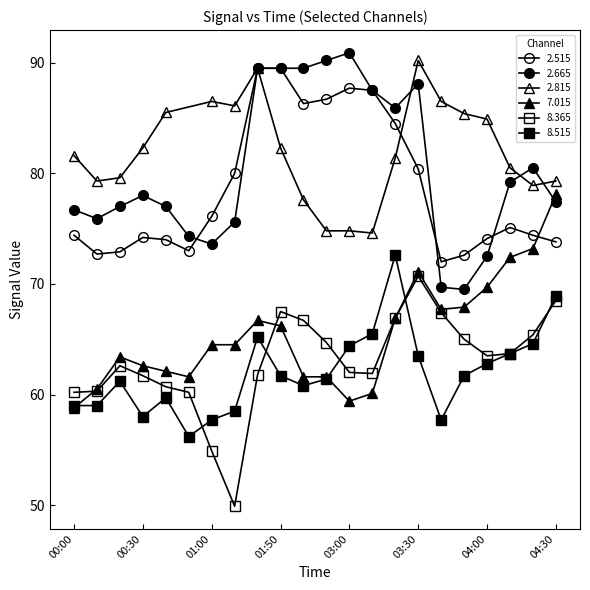

Read the 7.015 value at 00:20.

63.4